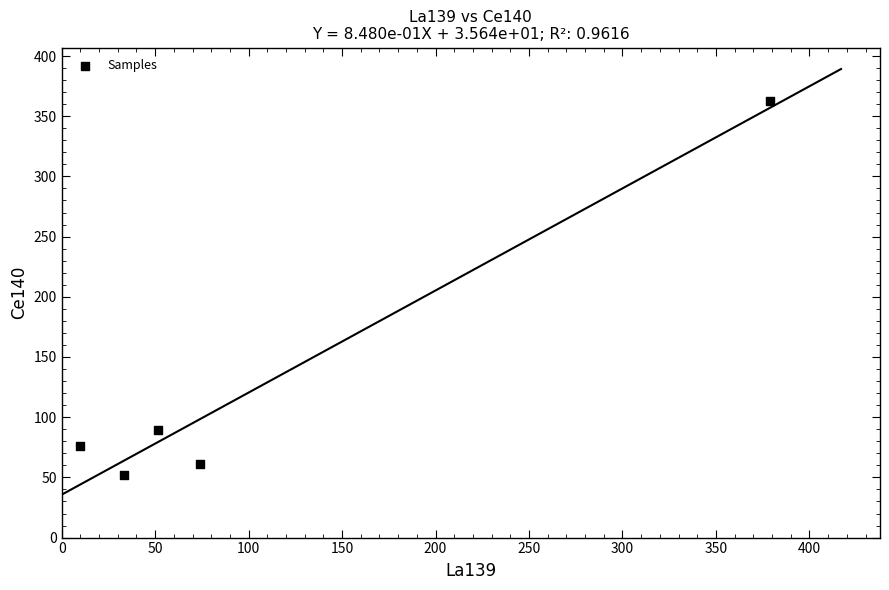

What Y value in the scatter plot is closest to 207?

89.7